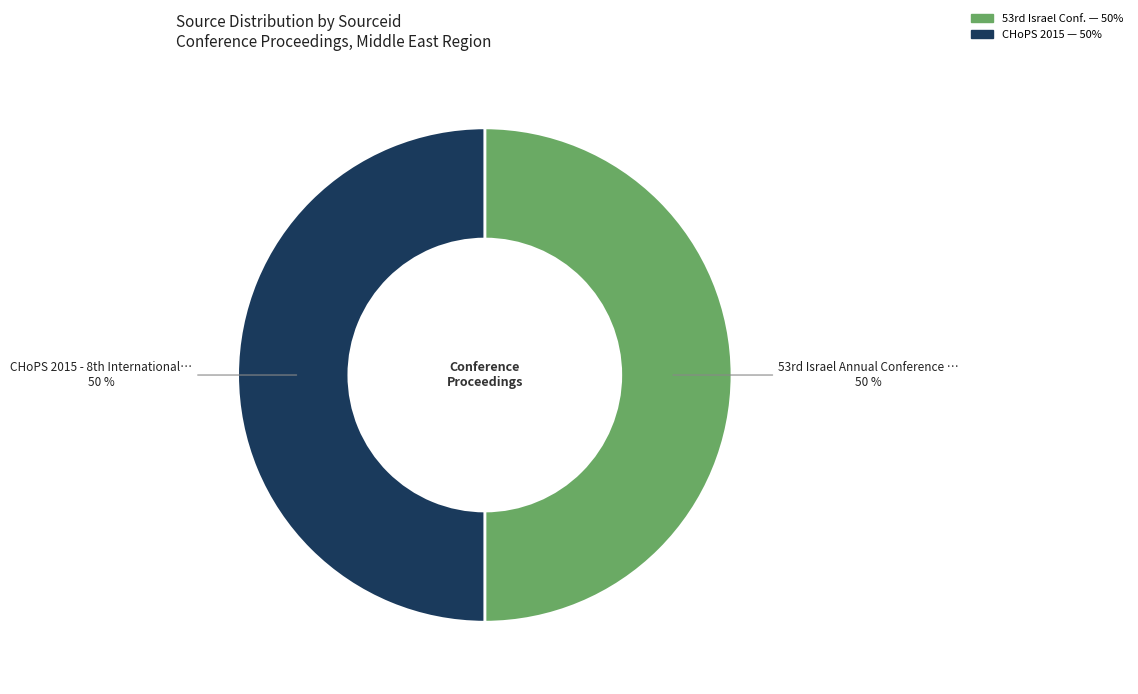

To the nearest percent, what is the average slice percentage?

50%